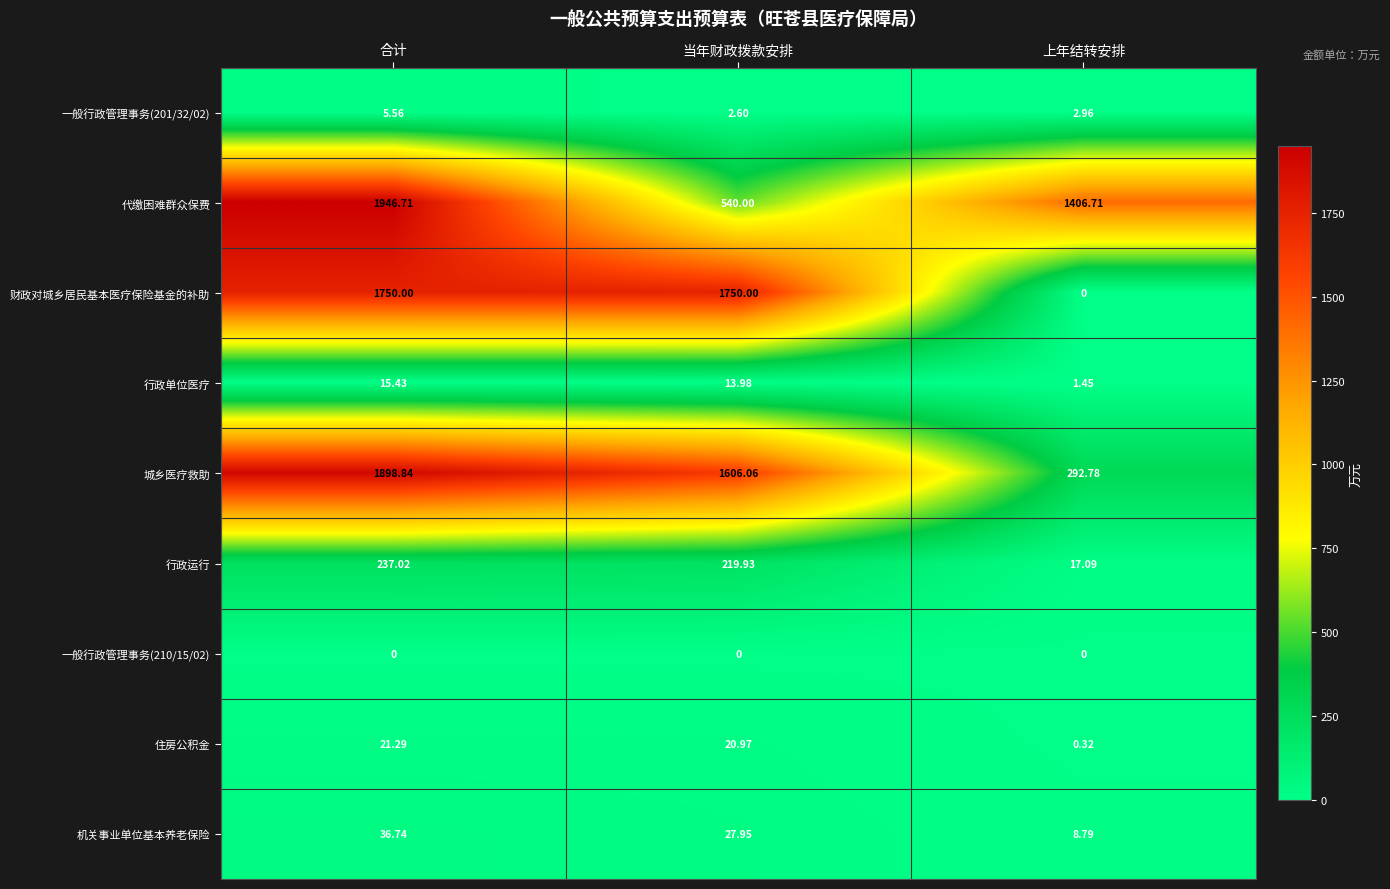

Which category has the highest value in the 一般行政管理事务(201/32/02) series?

合计